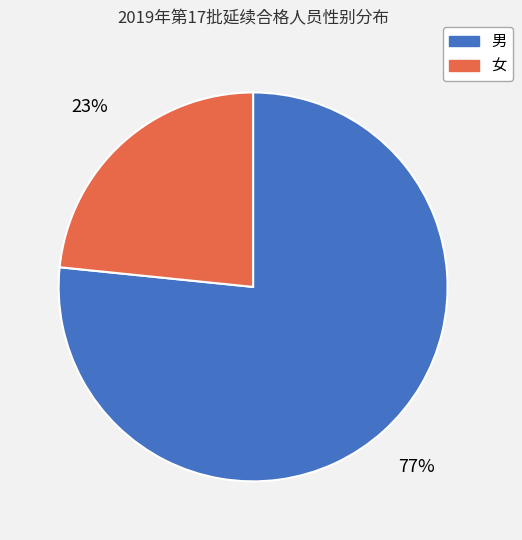

What is the majority slice?

男